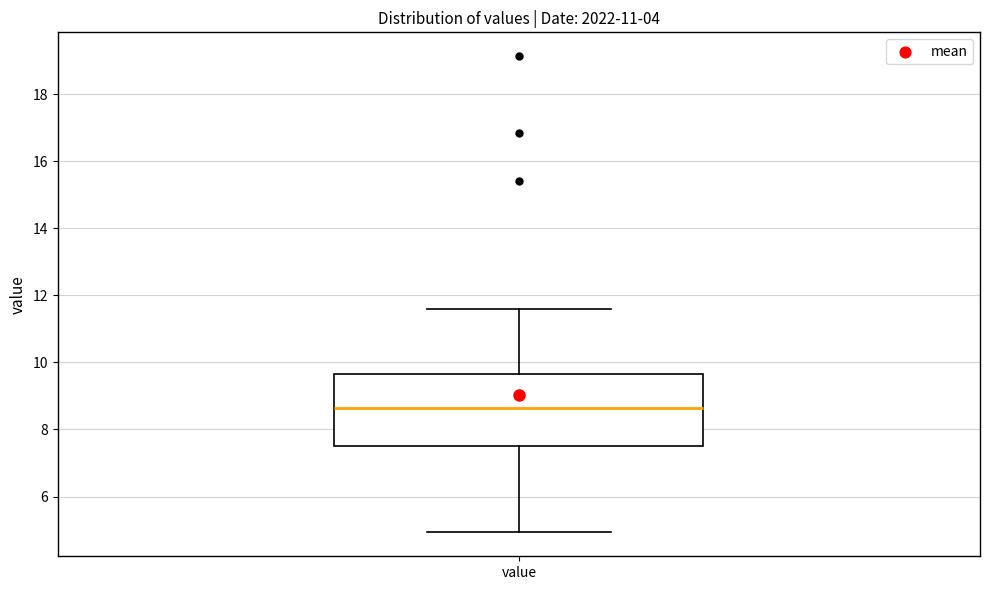

Transcribe this box plot: give where the median line is, the range the box spans, and where the two whiskers end, as read against the y-axis. The values are not printed on the chart, so give them approximately, as read against the axis.

median 8.6, box 7.6 to 9.6, whiskers 5.0 to 11.6